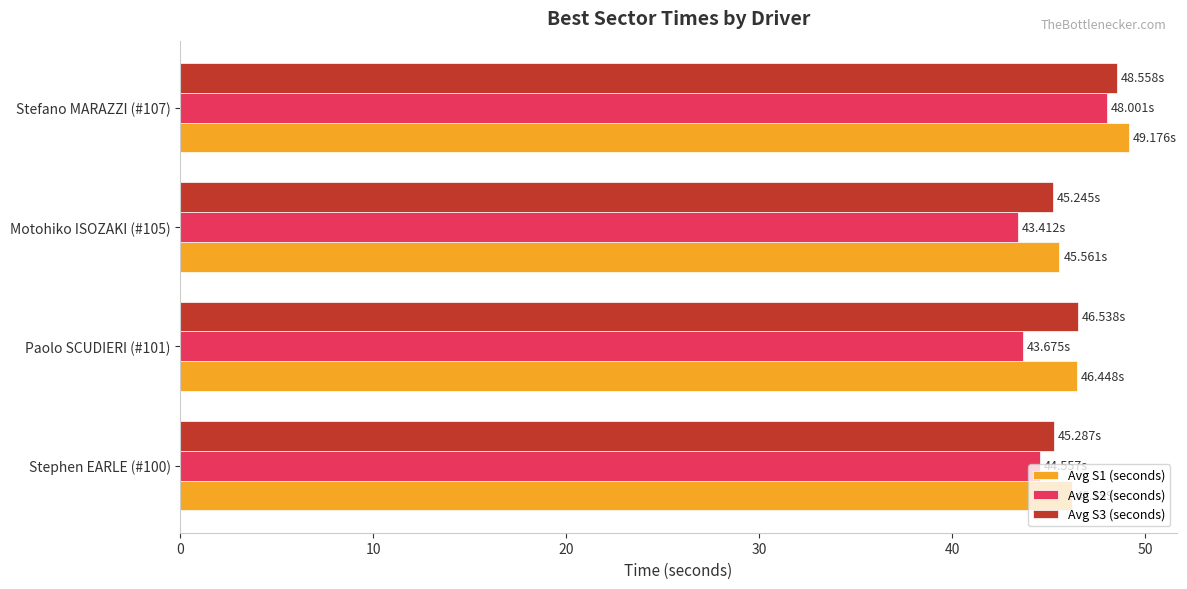

Is the value of Avg S2 (seconds) at Motohiko ISOZAKI (#105) greater than the value of Avg S1 (seconds) at Stephen EARLE (#100)?

No